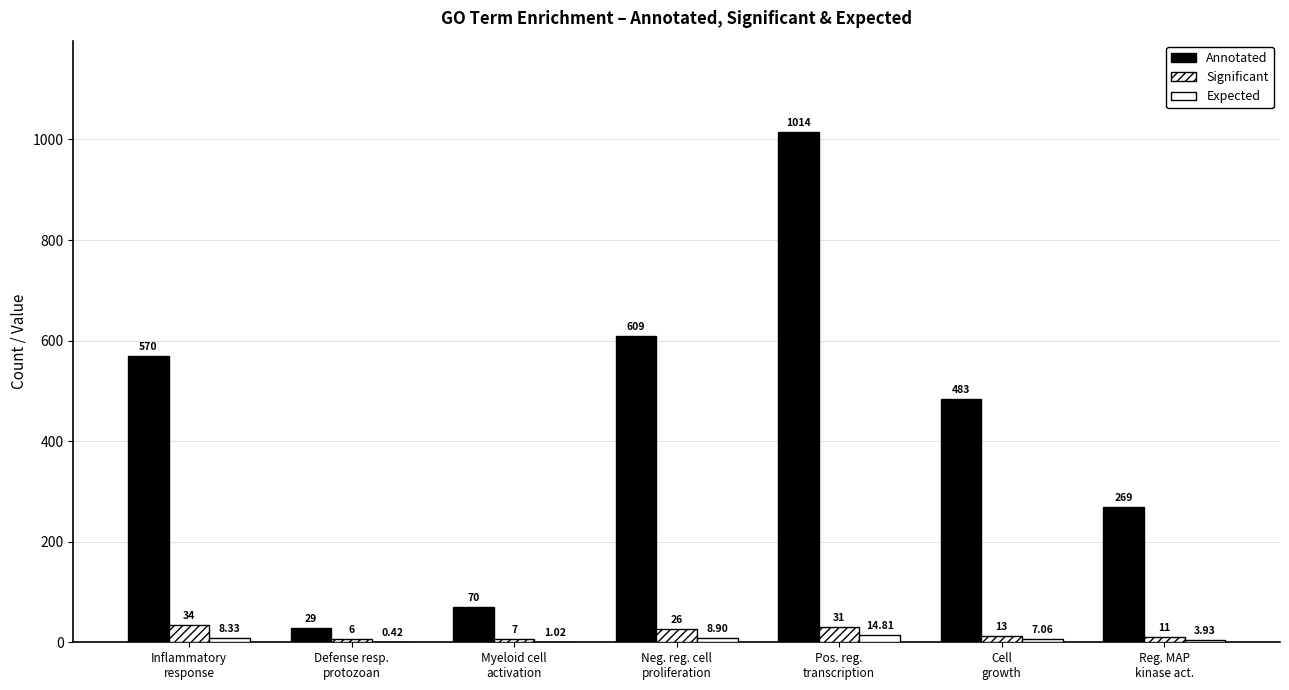

List the series in order of their peak value, lowest first.

Expected, Significant, Annotated